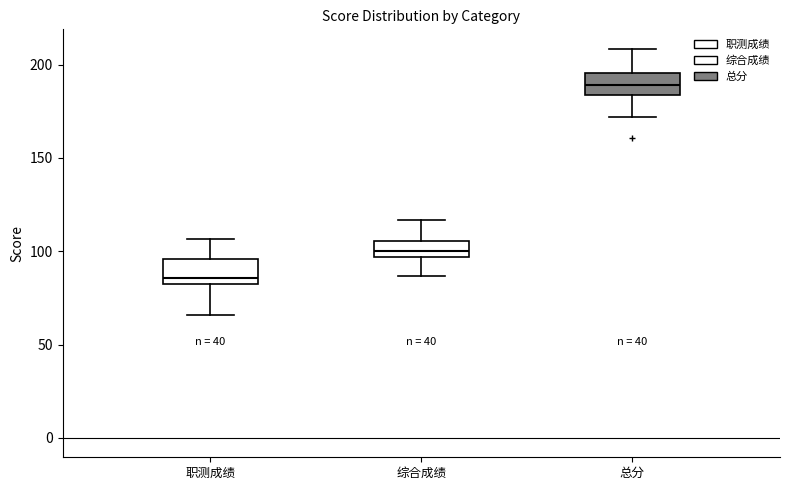

Which box has the lowest median line?

职测成绩